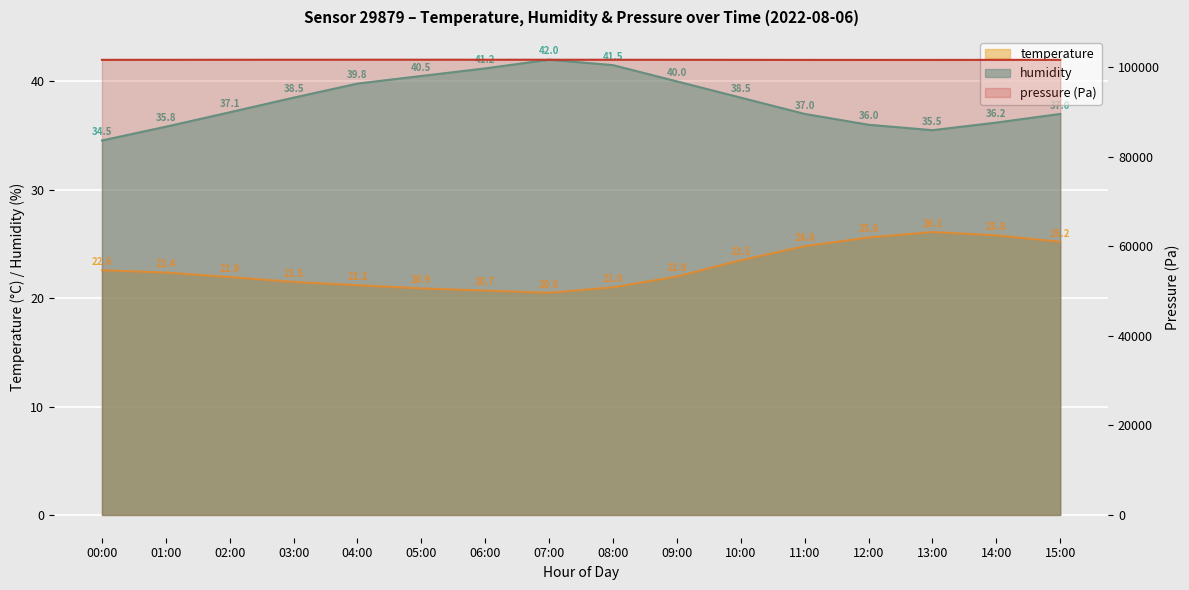

At which category is the sum across all series the highest?

05:00